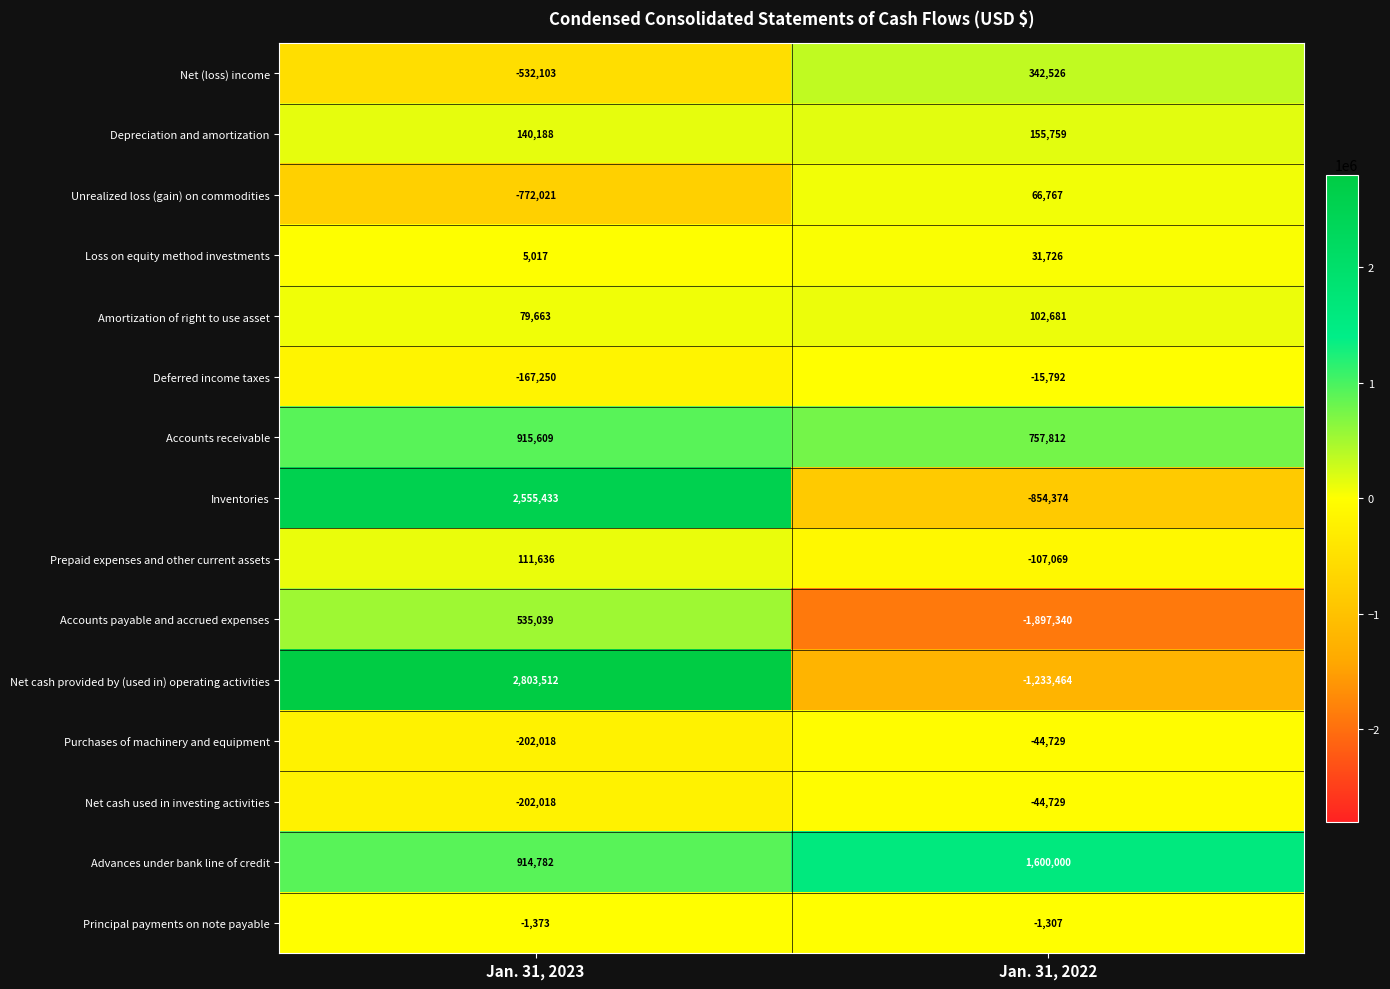

What is the total value across all series at Jan. 31, 2022?

-1141533